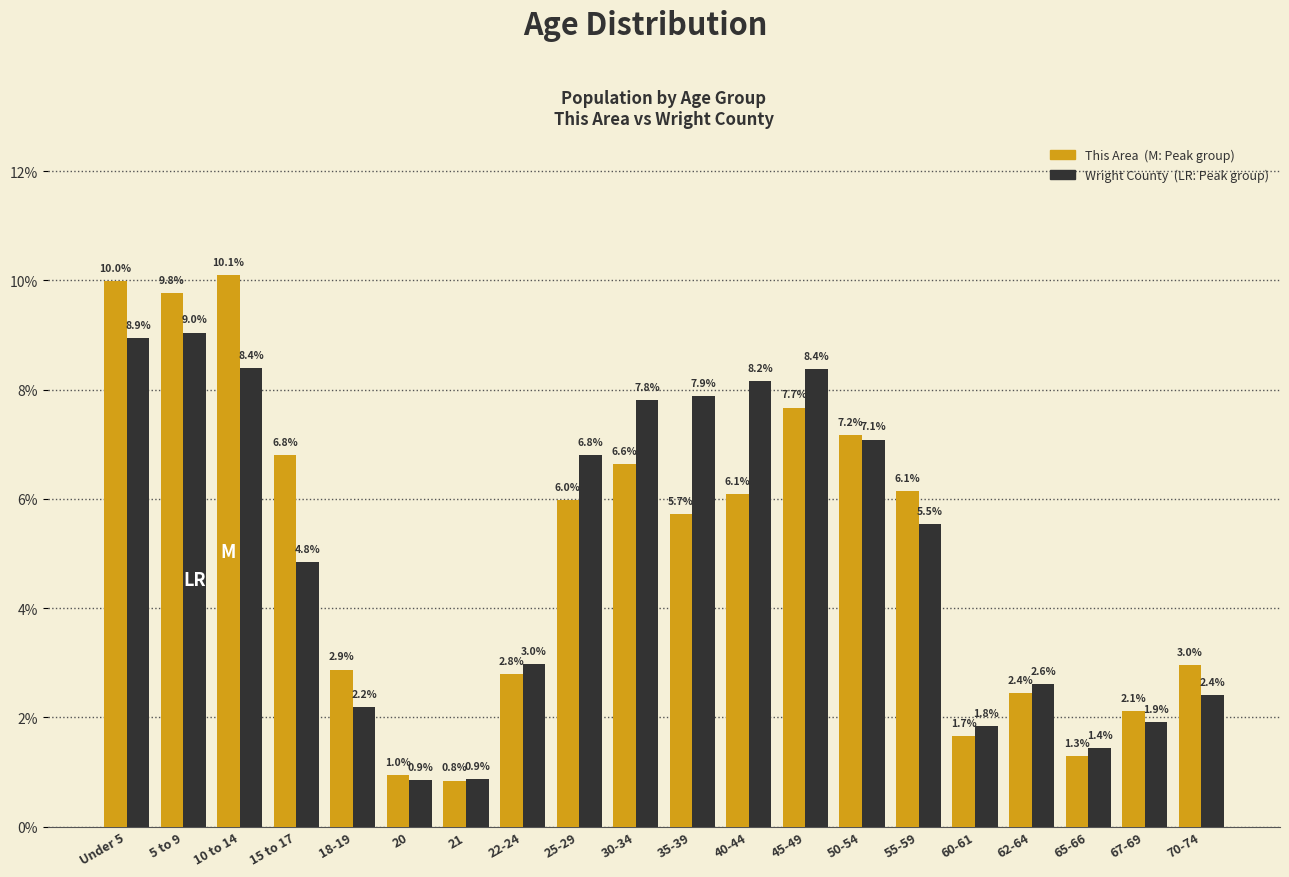

Reading left to right, extract all data points from this chart.

This Area: Under 5=10.0	5 to 9=9.8	10 to 14=10.1	15 to 17=6.8	18-19=2.9	20=1.0	21=0.8	22-24=2.8	25-29=6.0	30-34=6.6	35-39=5.7	40-44=6.1	45-49=7.7	50-54=7.2	55-59=6.1	60-61=1.7	62-64=2.4	65-66=1.3	67-69=2.1	70-74=3.0
Wright County: Under 5=8.9	5 to 9=9.0	10 to 14=8.4	15 to 17=4.8	18-19=2.2	20=0.9	21=0.9	22-24=3.0	25-29=6.8	30-34=7.8	35-39=7.9	40-44=8.2	45-49=8.4	50-54=7.1	55-59=5.5	60-61=1.8	62-64=2.6	65-66=1.4	67-69=1.9	70-74=2.4